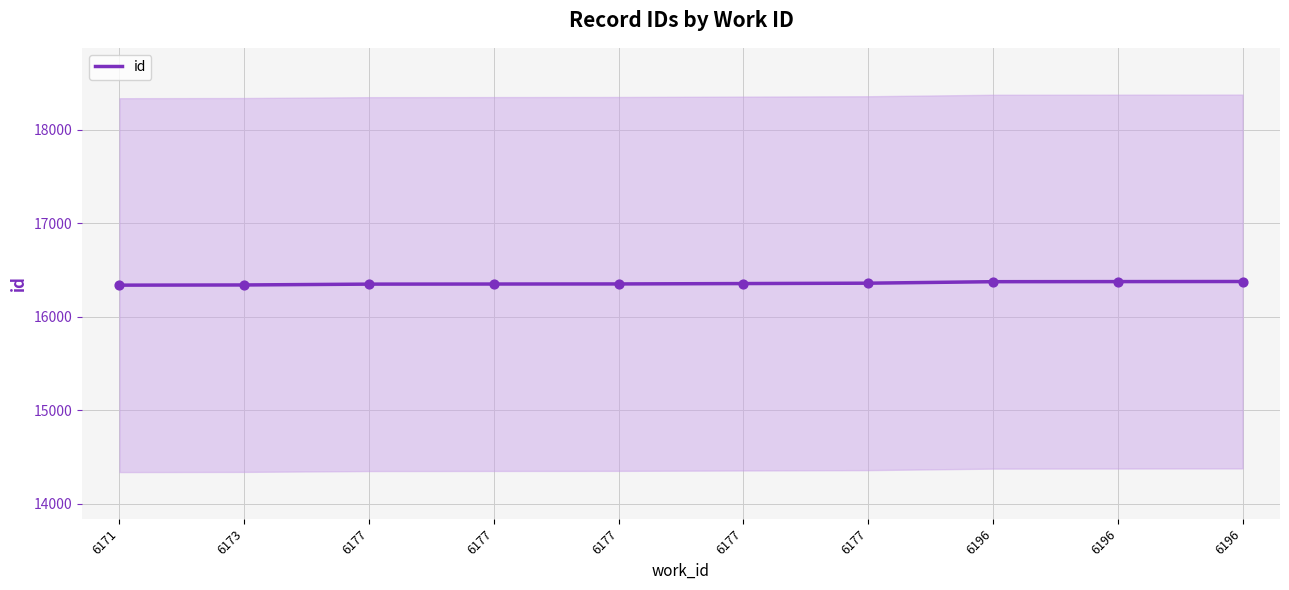

What is the ratio of the value at 6196 to the value at 6171?

1.0